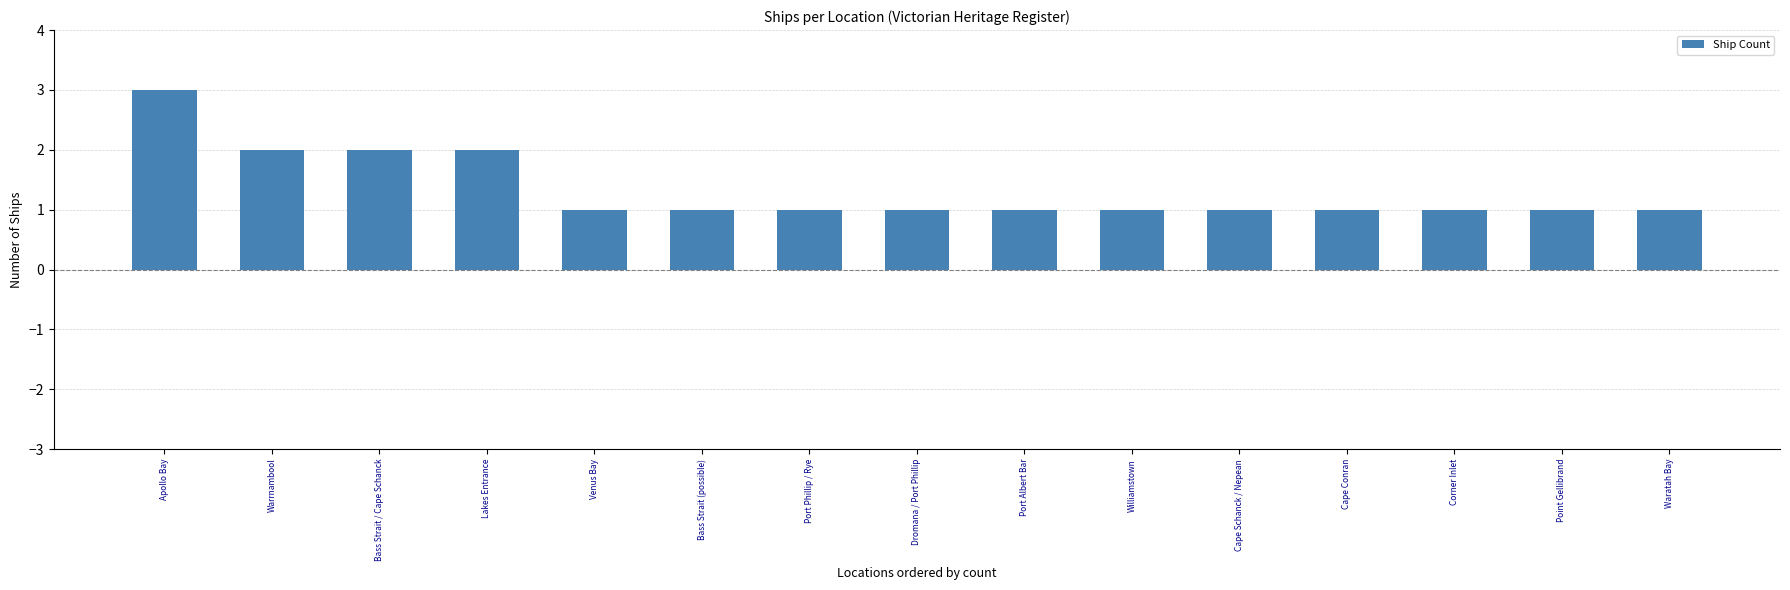

Reading right to left, transcribe all the data shown in this chart.

Waratah Bay=1	Point Gellibrand=1	Corner Inlet=1	Cape Conran=1	Cape Schanck / Nepean=1	Williamstown=1	Port Albert Bar=1	Dromana / Port Phillip=1	Port Phillip / Rye=1	Bass Strait (possible)=1	Venus Bay=1	Lakes Entrance=2	Bass Strait / Cape Schanck=2	Warrnambool=2	Apollo Bay=3